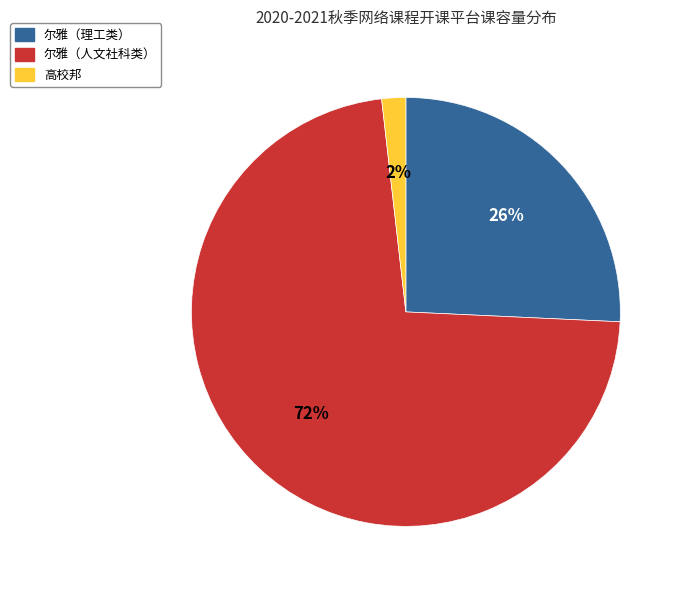

To the nearest percent, what portion does 高校邦 represent?

2%